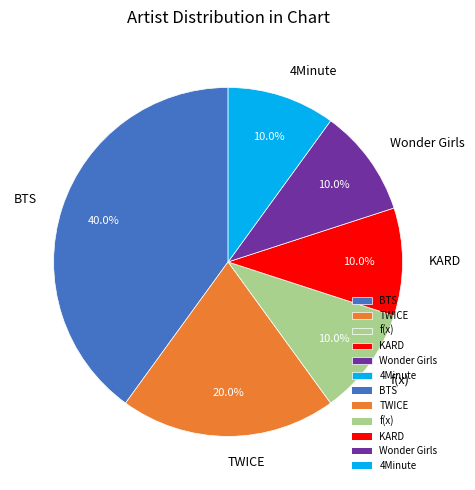

Is f(x) the majority of the pie?

No